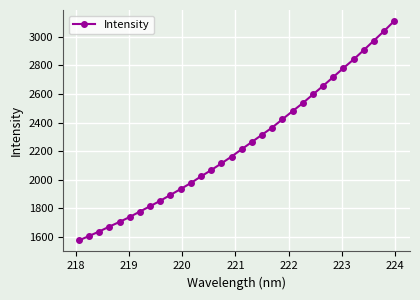

What is the average value?

2243.3